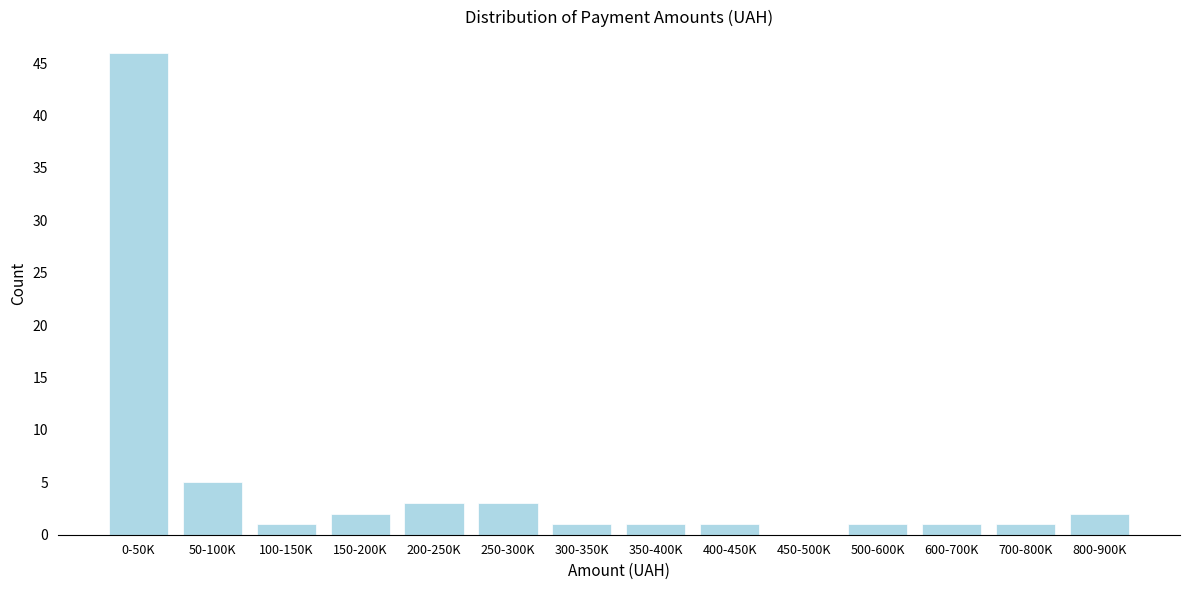

Reading left to right, transcribe all the data shown in this chart.

0-50K=46	50-100K=5	100-150K=1	150-200K=2	200-250K=3	250-300K=3	300-350K=1	350-400K=1	400-450K=1	450-500K=0	500-600K=1	600-700K=1	700-800K=1	800-900K=2